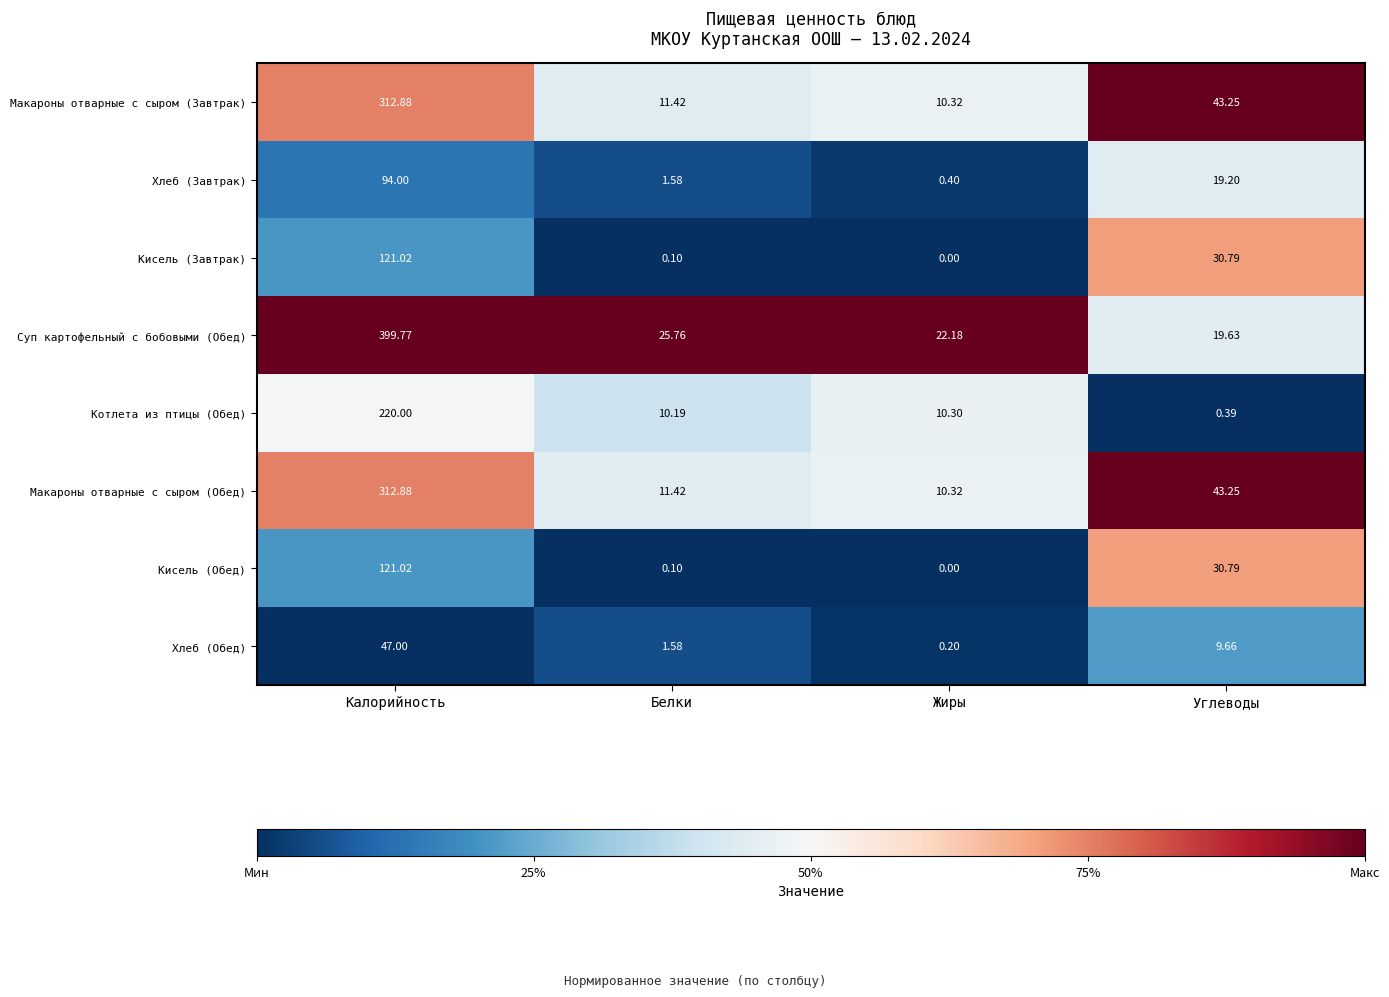

At how many categories does at least one series exceed 0?

4